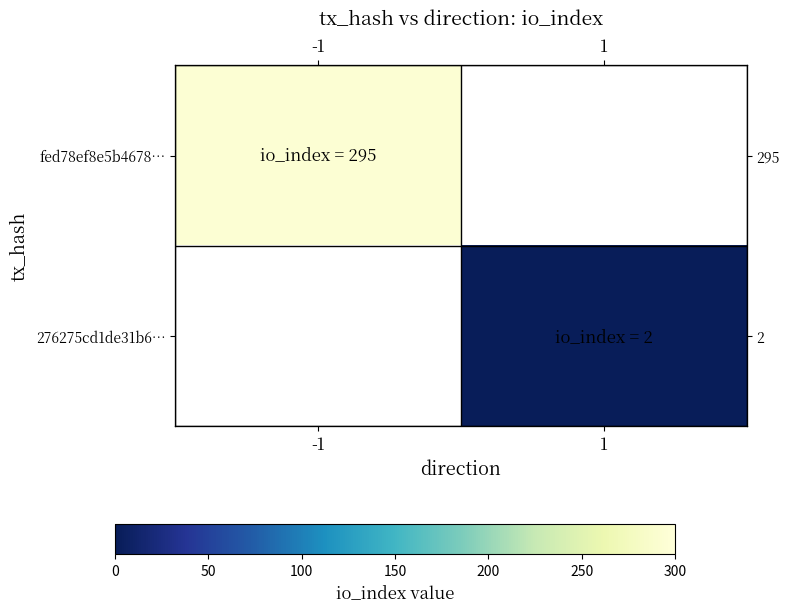

The fed78ef8e5b4678… series shows 295.0 at -1. True or false?

True